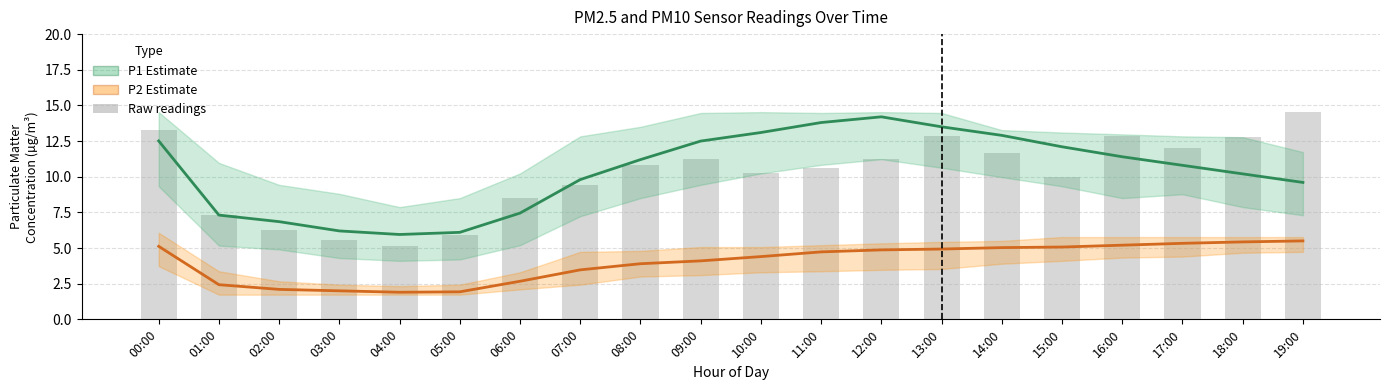

The P2 (PM2.5) series shows 5.0 at 14:00. True or false?

True